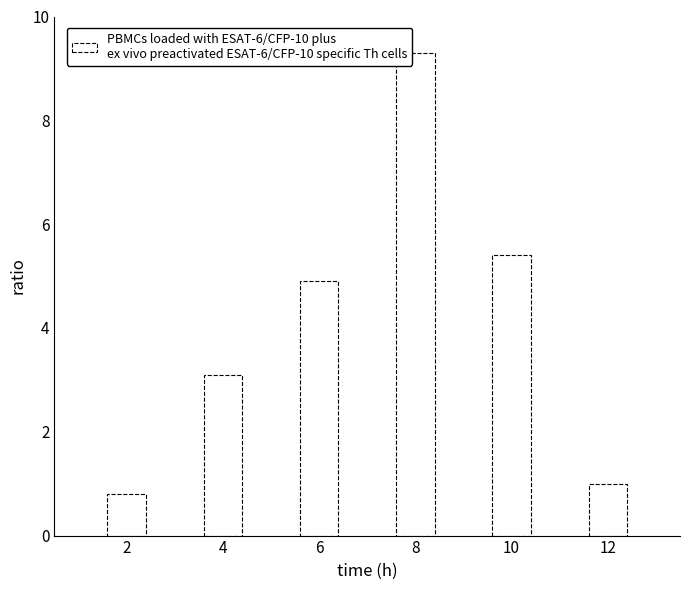

Reading left to right, extract all data points from this chart.

0.8	3.1	4.9	9.3	5.4	1.0